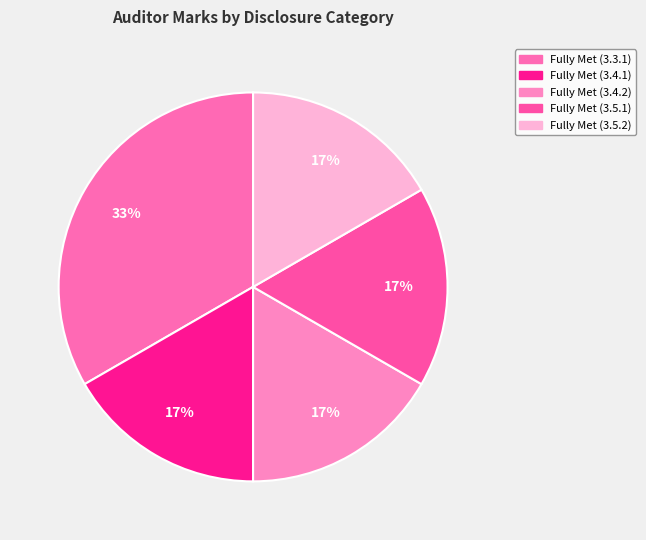

To the nearest percent, what percentage of the pie is Fully Met (3.4.2)?

17%